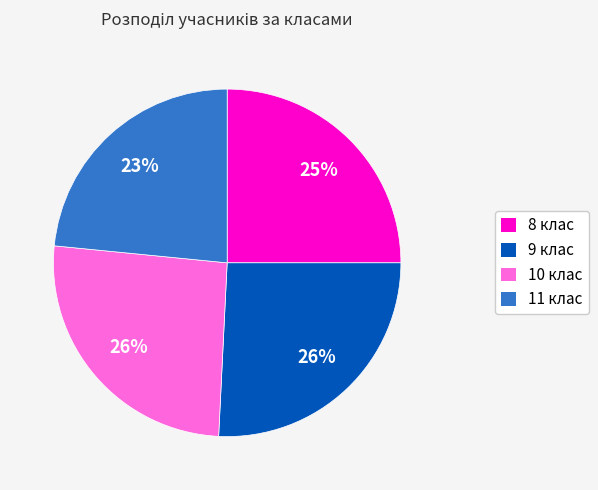

Is there a majority slice in this chart?

No